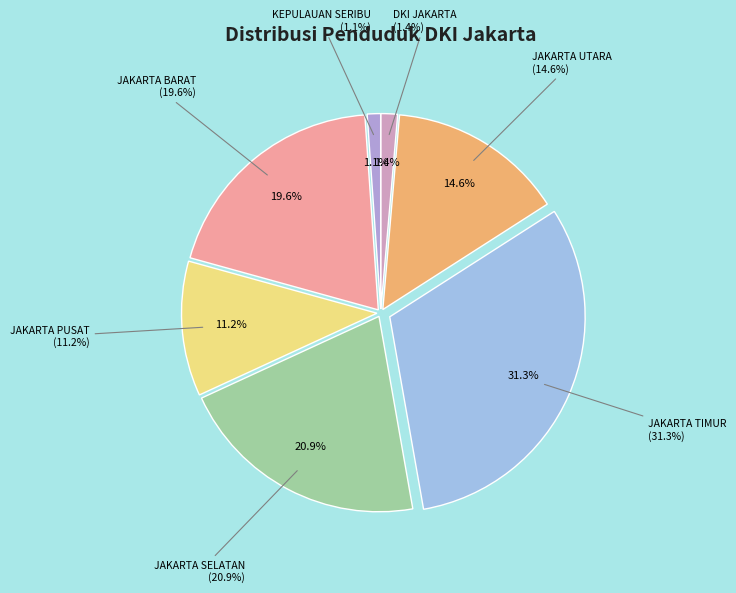

Is the sum of DKI JAKARTA and JAKARTA TIMUR greater than half?

No